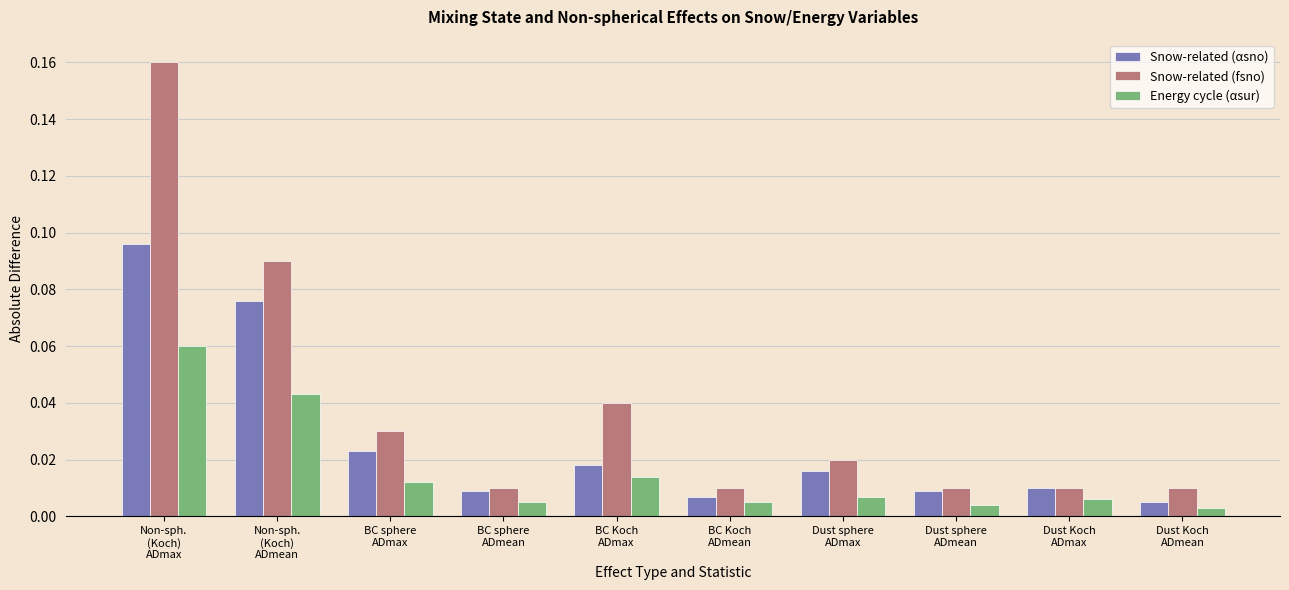

At how many categories does at least one series exceed 0?

10